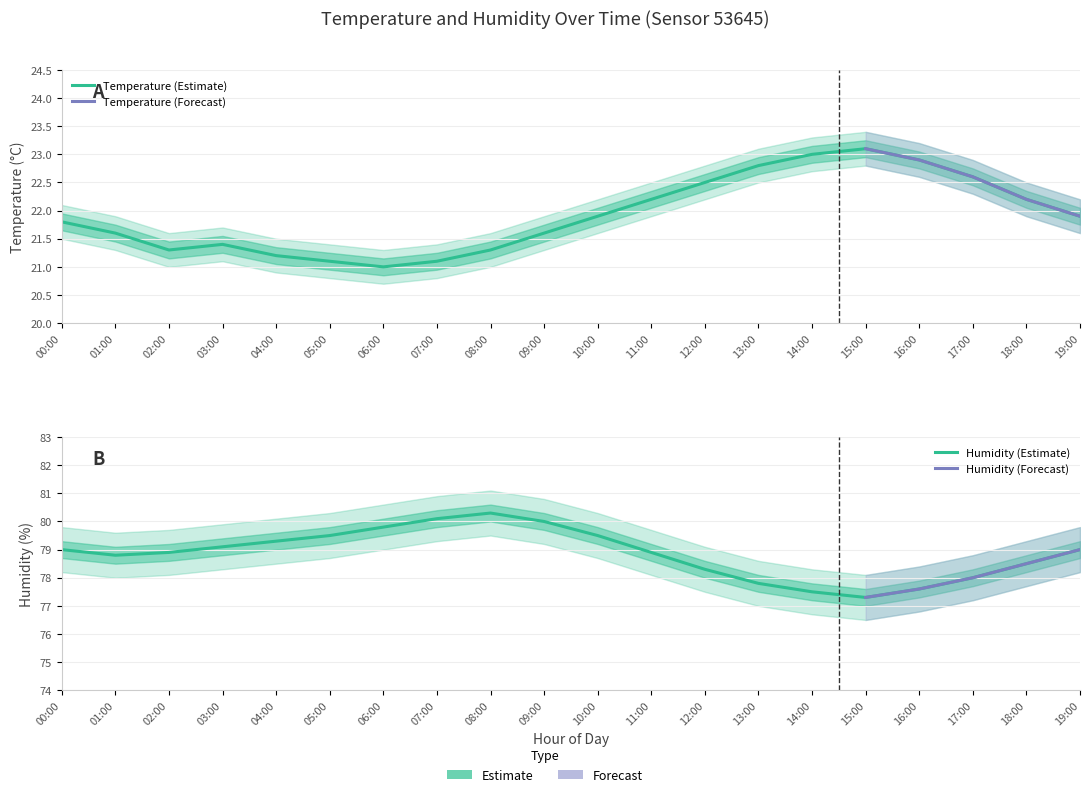

At how many categories does at least one series exceed 67?

20